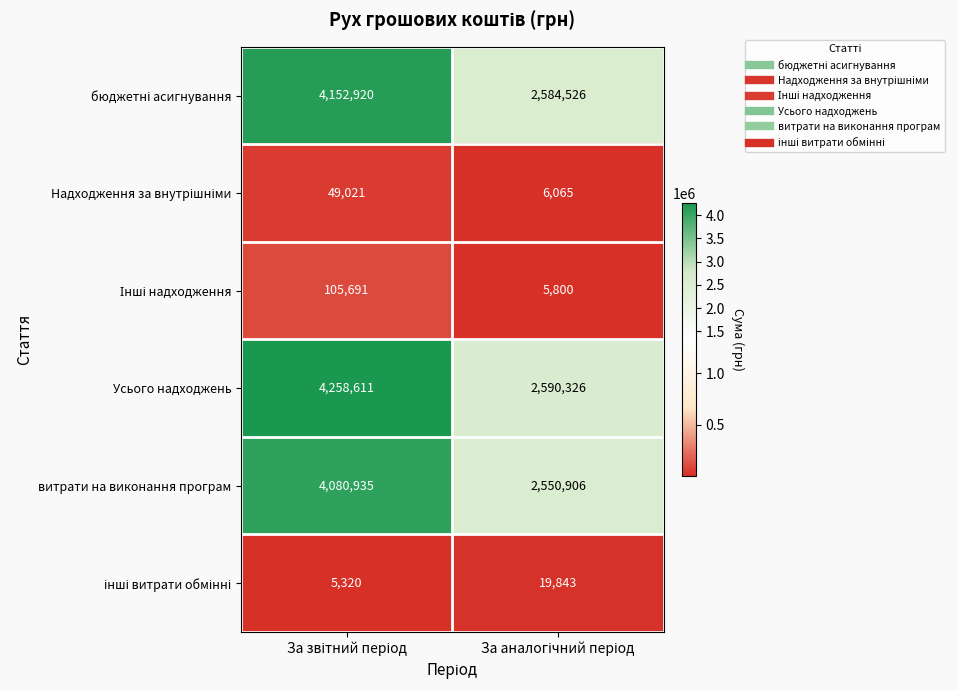

Which series has the largest total across all categories?

Усього надходжень